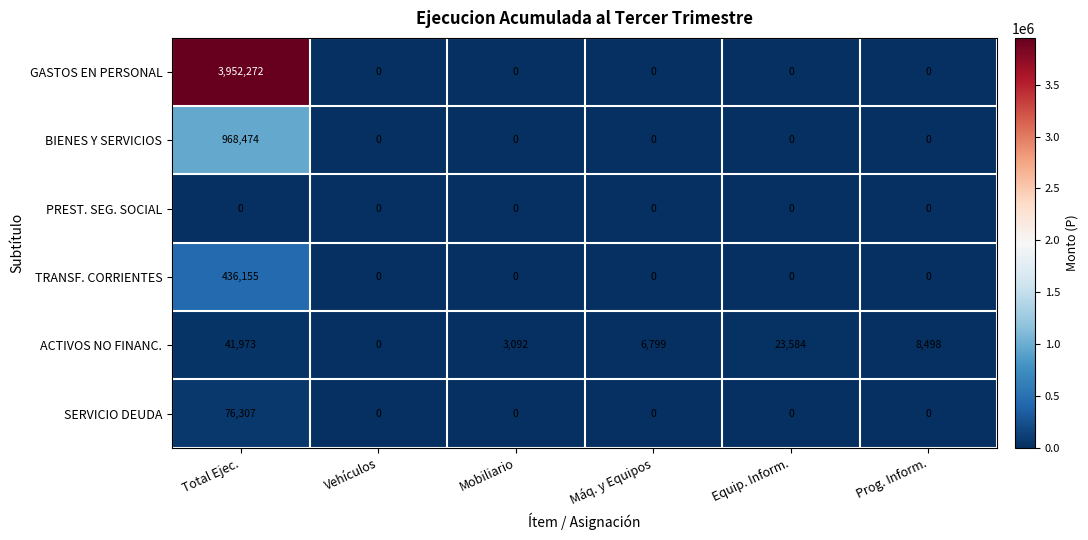

What is the maximum value shown in the chart?

3952272